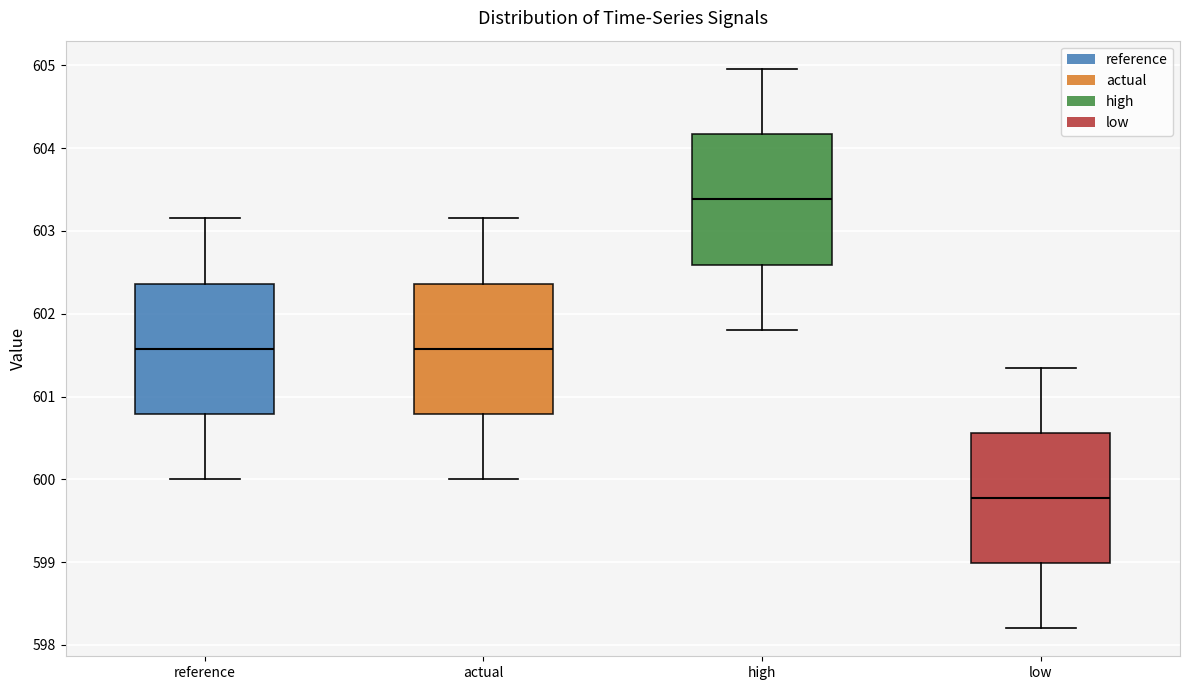

Which box has the highest median line?

high